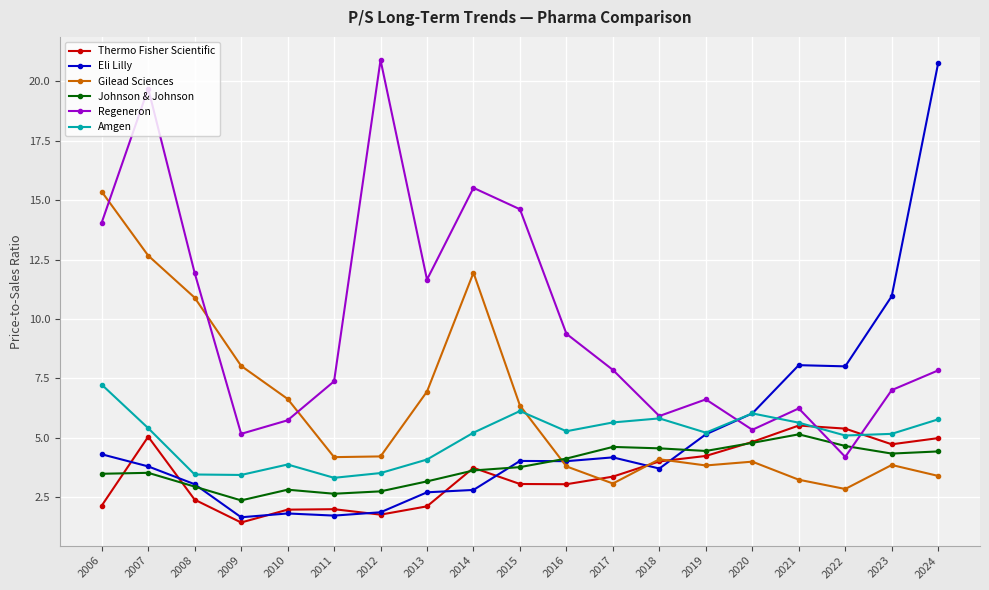

The value of Regeneron at 2016 is 9.4. True or false?

True